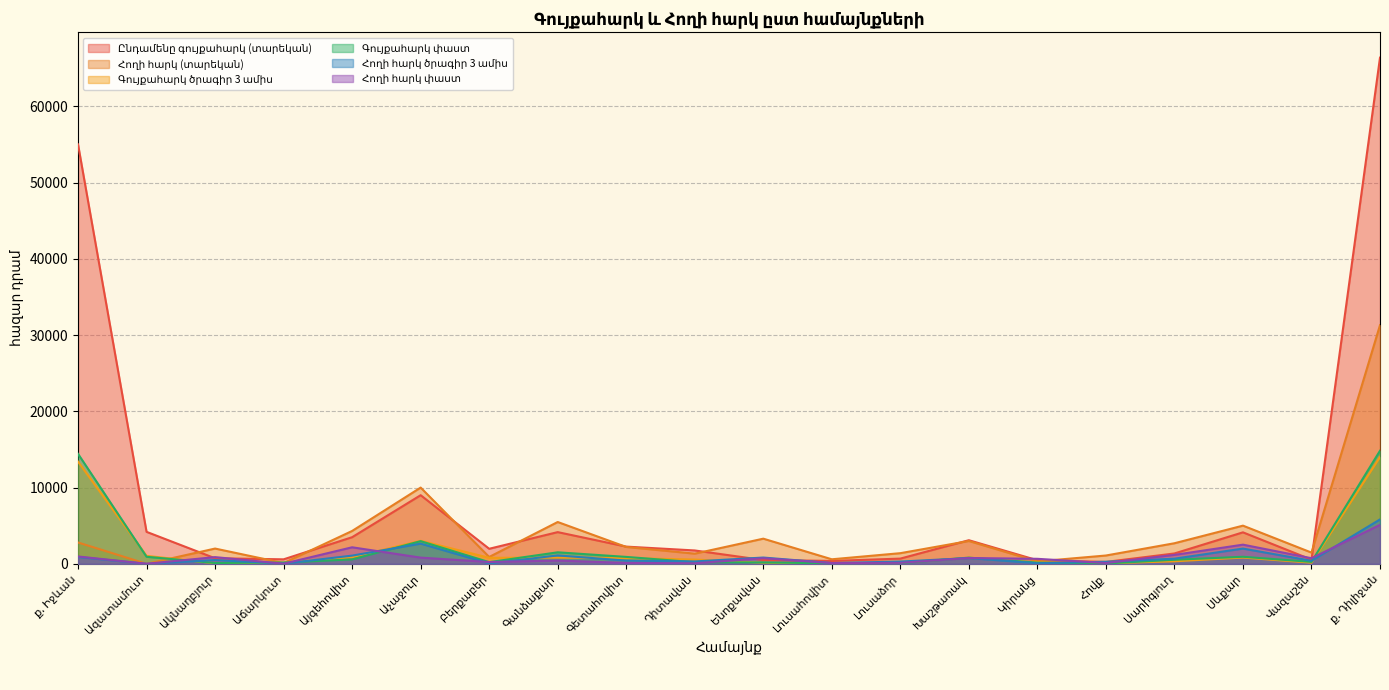

True or false: Հողի հարկ փաստ has a value of 1258.4 at Խաշթառակ.

False